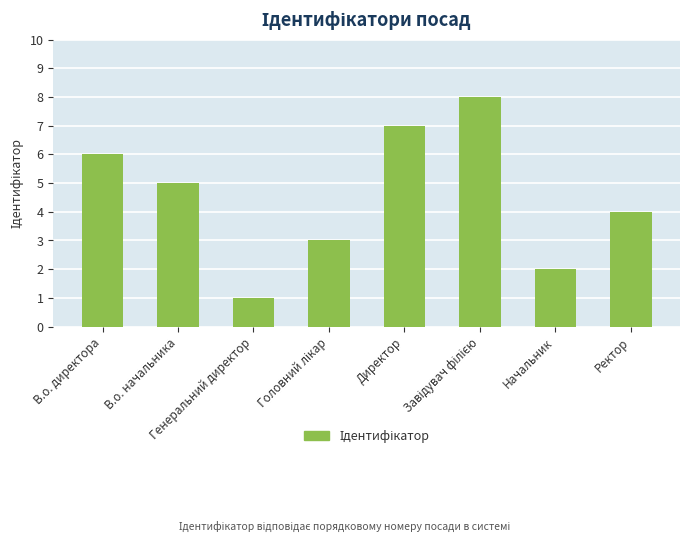

What position from the right is Ректор?

1